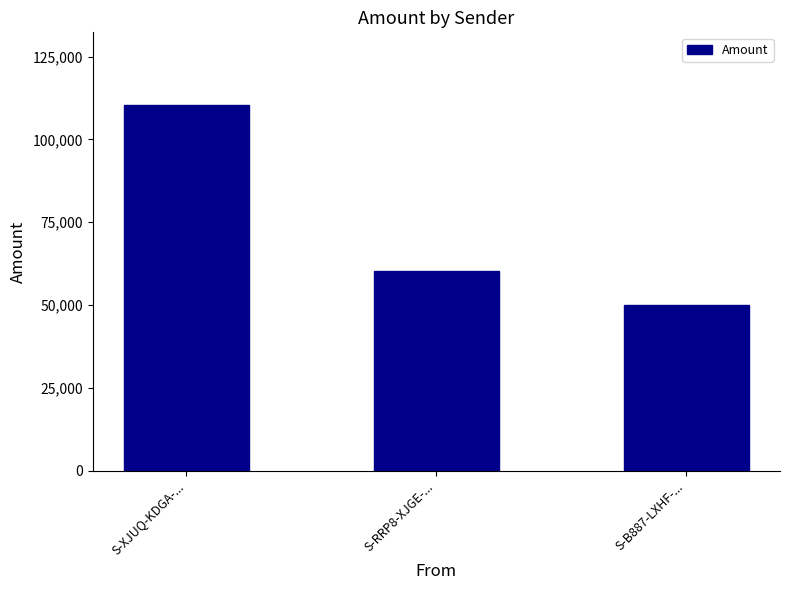

Where does the data first go above 60261?

S-XJUQ-KDGA-...